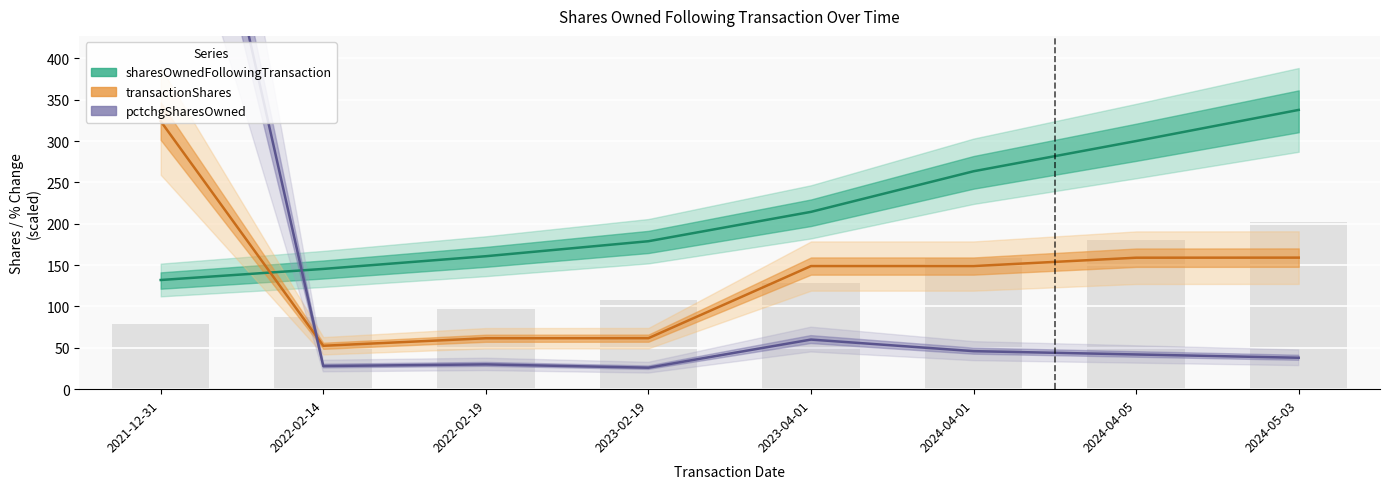

Reading right to left, list all the values displayed in this chart.

sharesOwnedFollowingTransaction: 2024-05-03=337.7	2024-04-05=300.1	2024-04-01=263.5	2023-04-01=214.4	2023-02-19=178.9	2022-02-19=160.8	2022-02-14=145.4	2021-12-31=132.0
transactionShares: 2024-05-03=159.1	2024-04-05=159.0	2024-04-01=148.9	2023-04-01=148.9	2023-02-19=61.7	2022-02-19=61.6	2022-02-14=52.5	2021-12-31=324.1
pctchgSharesOwned: 2024-05-03=38.0	2024-04-05=42.0	2024-04-01=46.0	2023-04-01=60.0	2023-02-19=26.0	2022-02-19=30.0	2022-02-14=28.0	2021-12-31=900.0